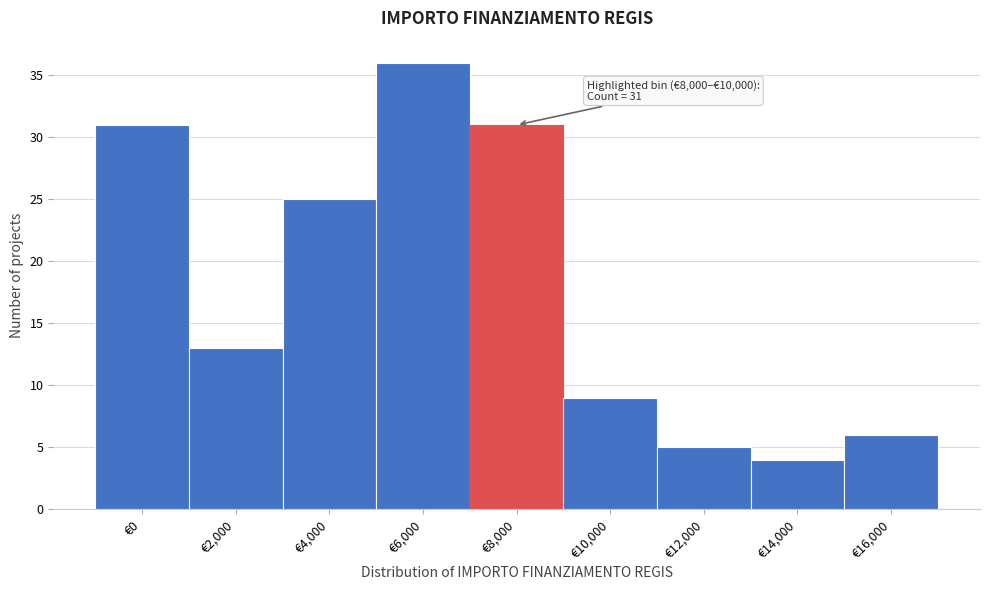

Reading left to right, what are all the values shown in this chart?

31	13	25	36	31	9	5	4	6